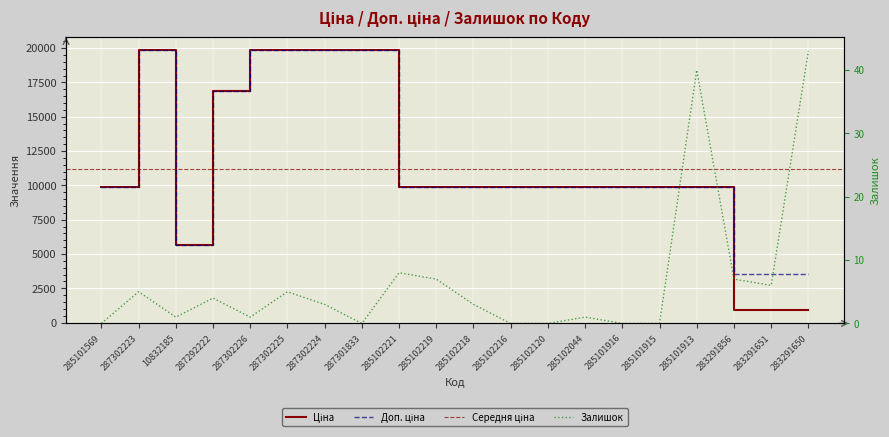

How many values in the Доп. ціна series are below 9908?

4